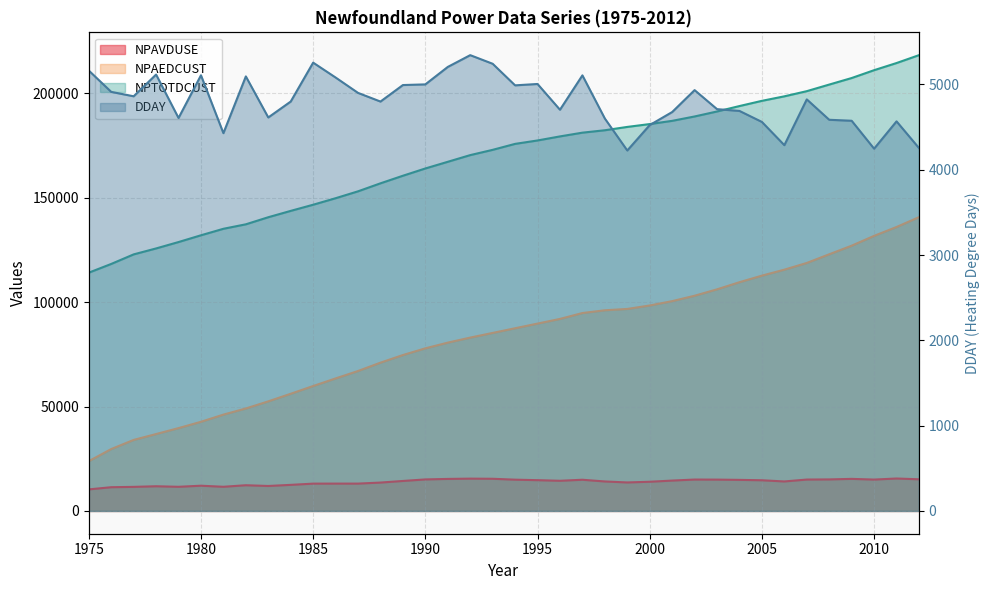

Which series has the largest total across all categories?

NPTOTDCUST